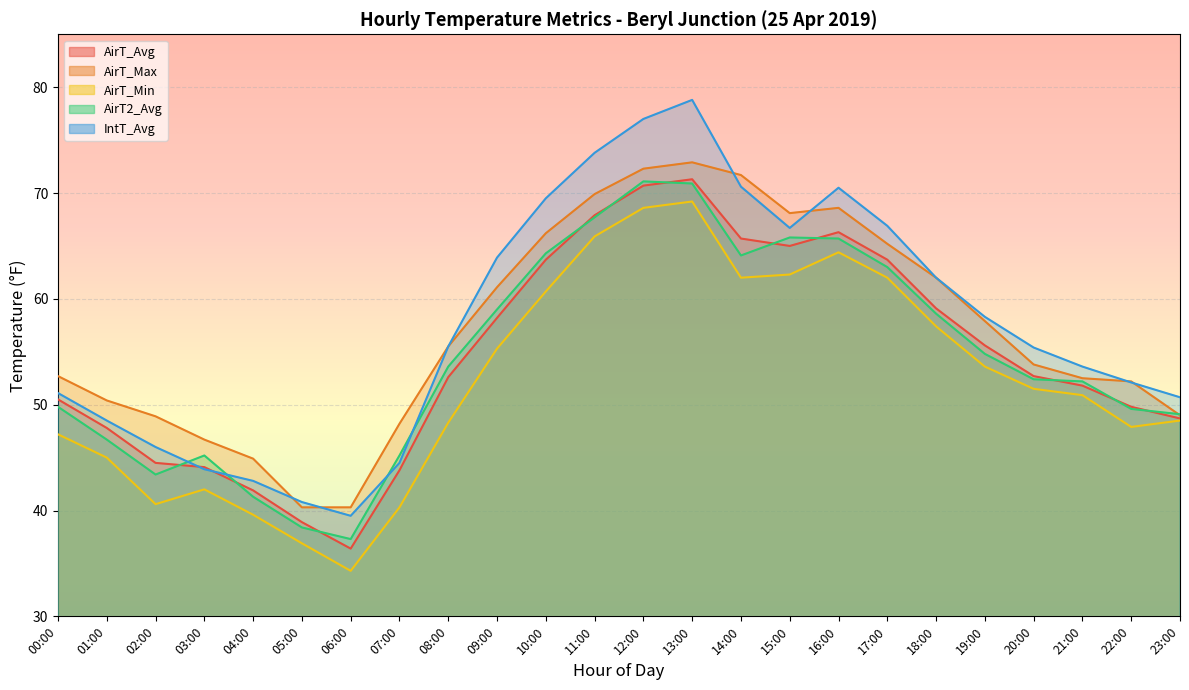

At 12:00, list the series in order from smallest to largest.

AirT_Min, AirT_Avg, AirT2_Avg, AirT_Max, IntT_Avg